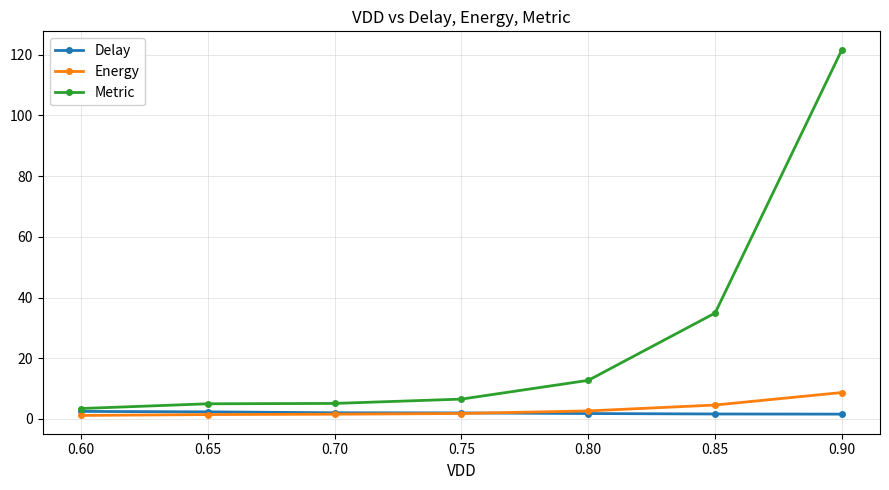

What is the value of the Metric point at the 4th from the left?

6.6